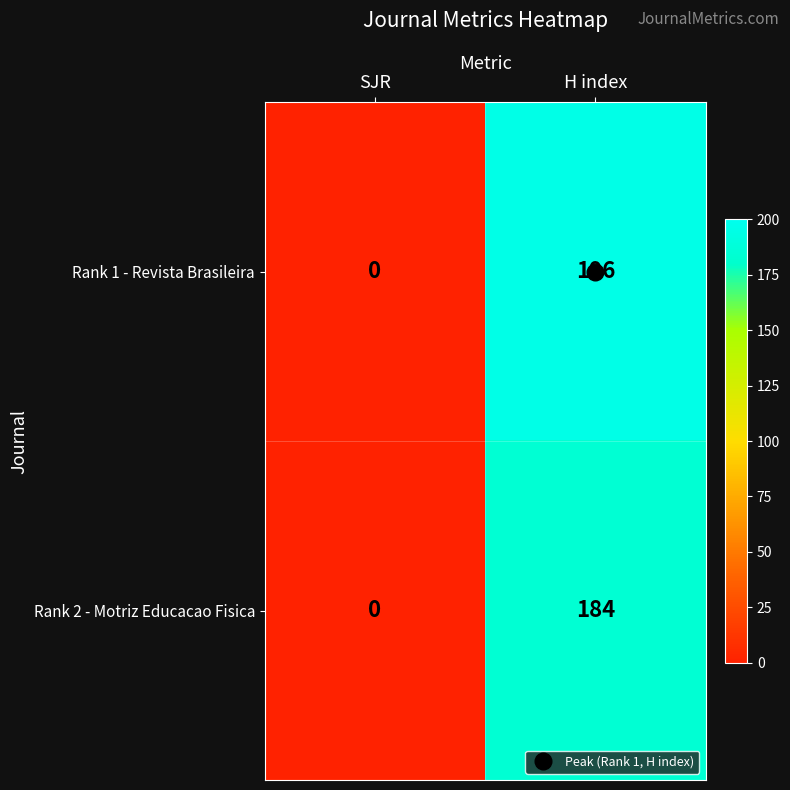

Rank the series by their maximum value, from highest to lowest.

Rank 1 - Revista Brasileira, Rank 2 - Motriz Educacao Fisica